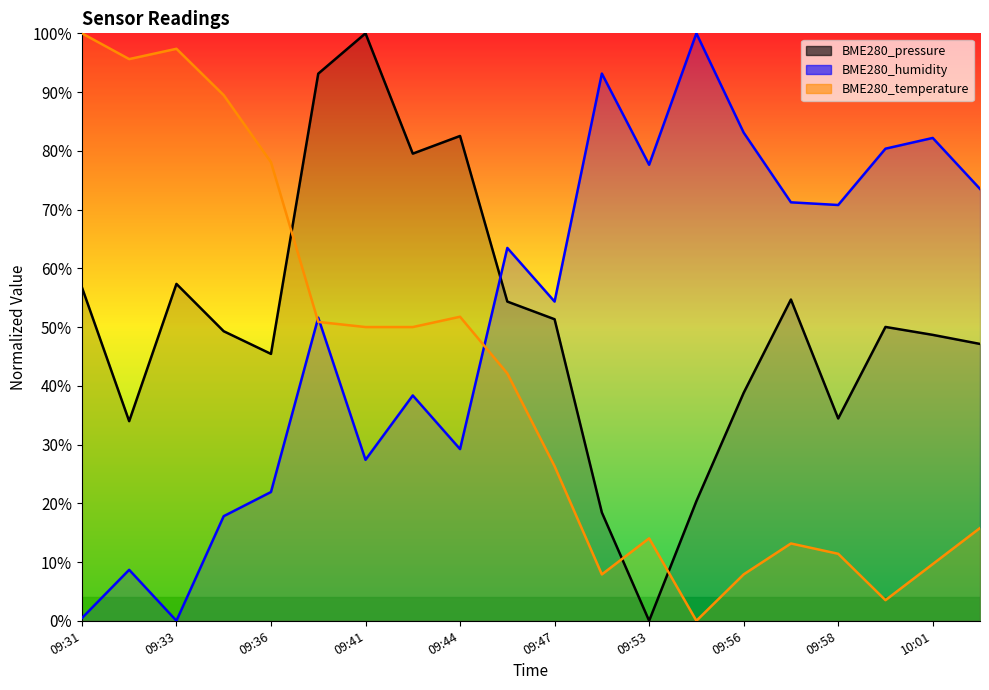

List the series in order of their peak value, highest first.

BME280_pressure, BME280_humidity, BME280_temperature